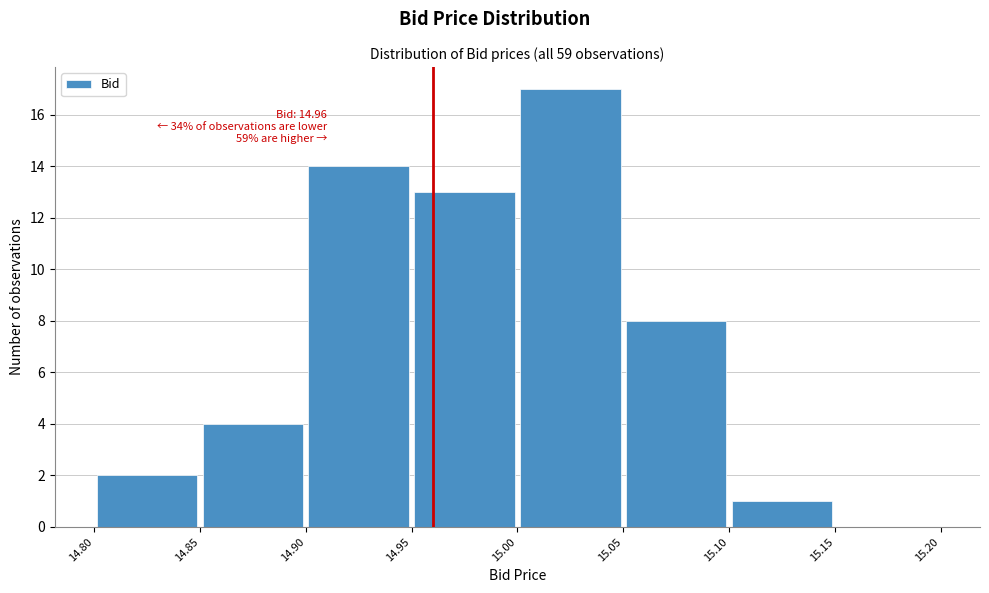

Over which range of the x-axis is the bar tallest?

15.00 to 15.05